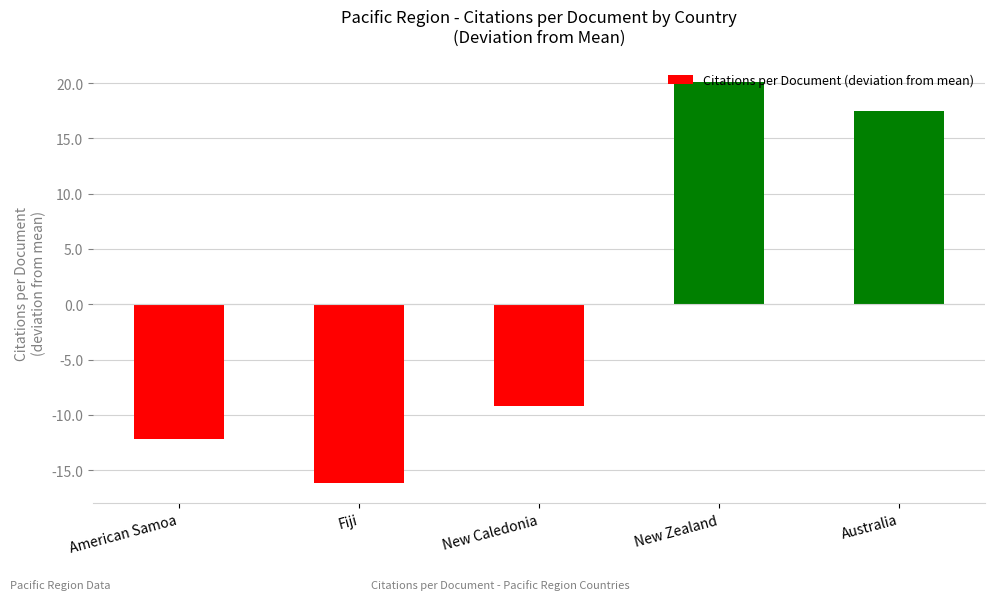

Between American Samoa and New Zealand, which is larger?

New Zealand